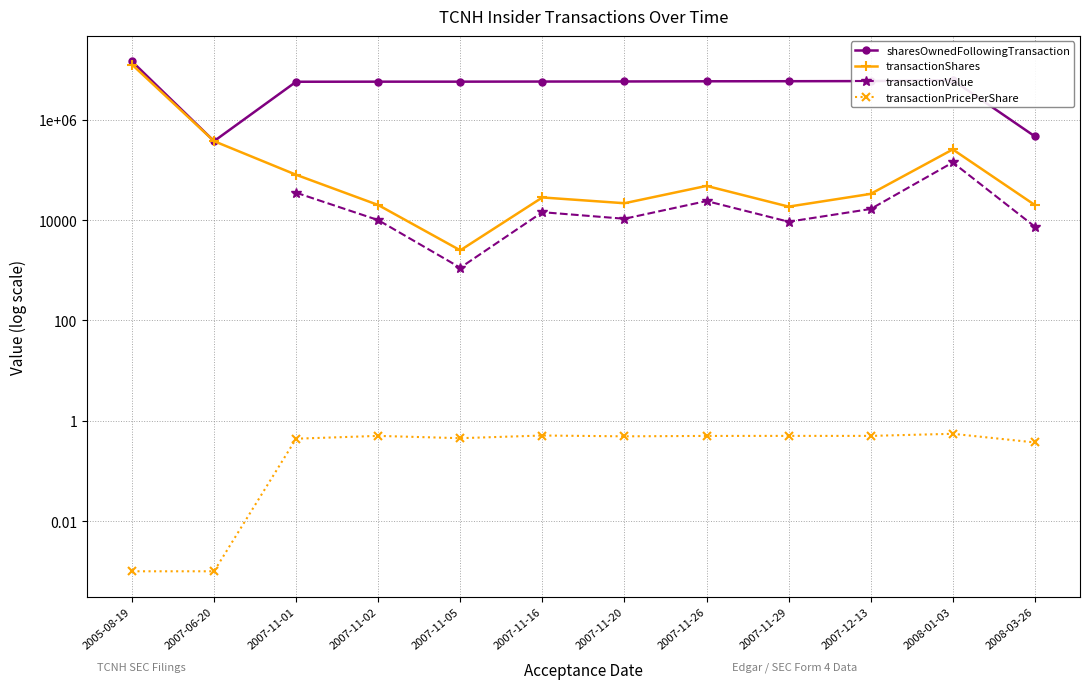

List the series in order of their peak value, highest first.

sharesOwnedFollowingTransaction, transactionShares, transactionValue, transactionPricePerShare